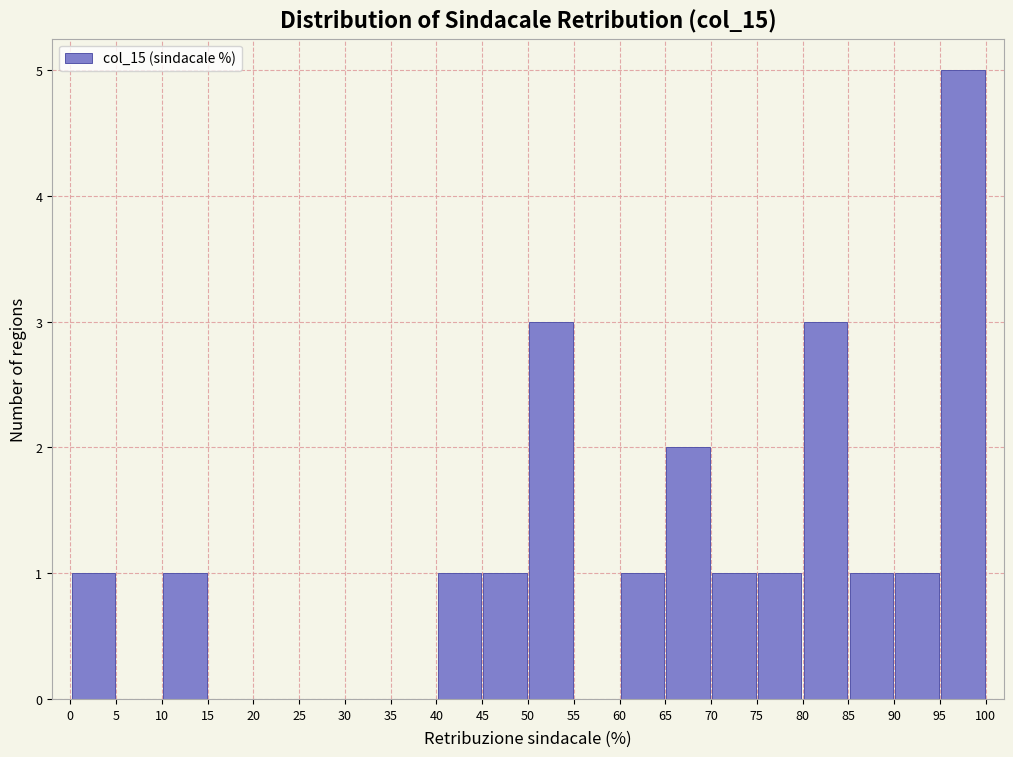

Reading left to right, transcribe this chart: for each bar, give the range it covers on the x-axis and its height. The values are not printed on the chart, so give them approximately, as read against the axis.

0 to 5: 1
5 to 10: 0
10 to 15: 1
15 to 20: 0
20 to 25: 0
25 to 30: 0
30 to 35: 0
35 to 40: 0
40 to 45: 1
45 to 50: 1
50 to 55: 3
55 to 60: 0
60 to 65: 1
65 to 70: 2
70 to 75: 1
75 to 80: 1
80 to 85: 3
85 to 90: 1
90 to 95: 1
95 to 100: 5